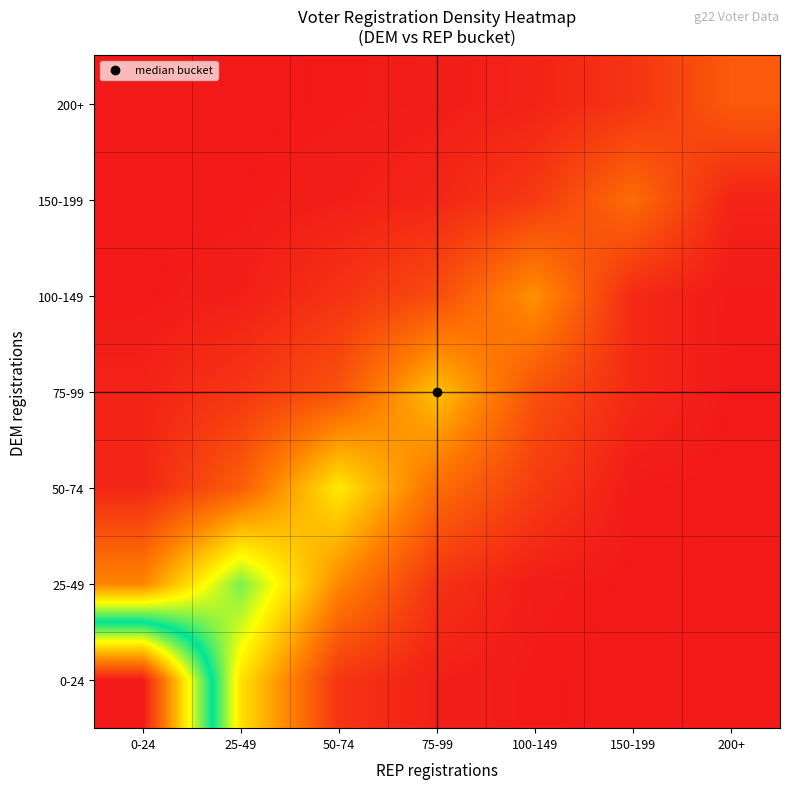

What is the greatest value displayed?

1.0